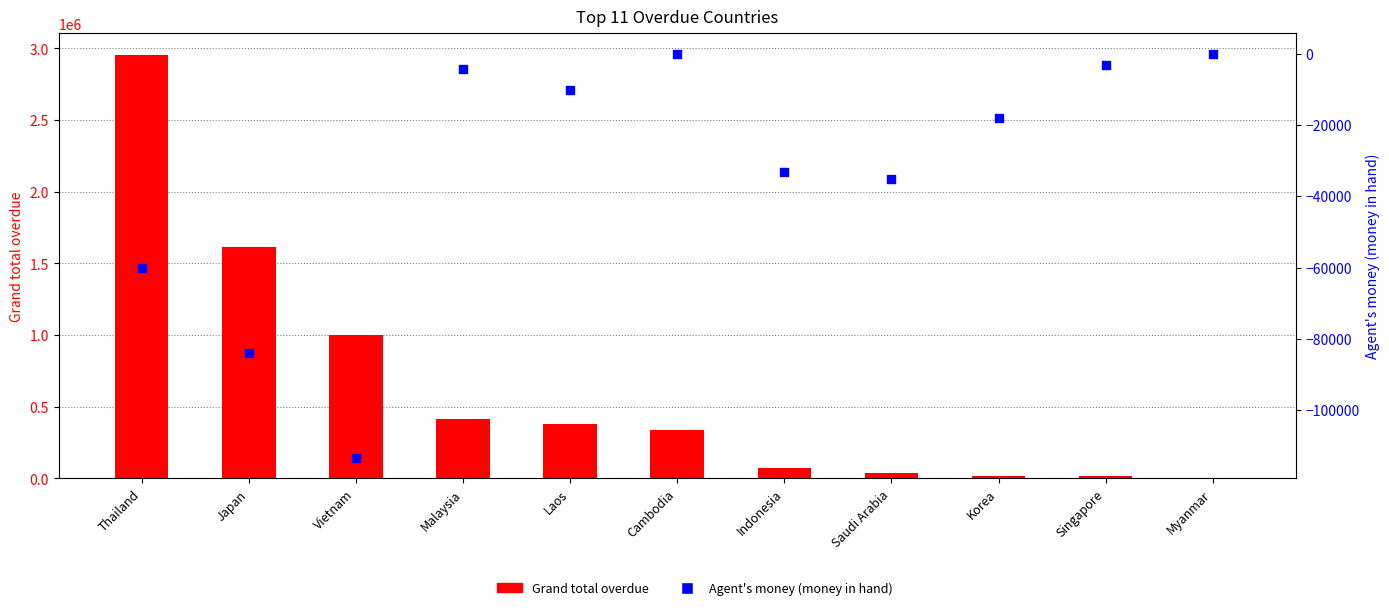

At how many categories does at least one series exceed 2803267?

1